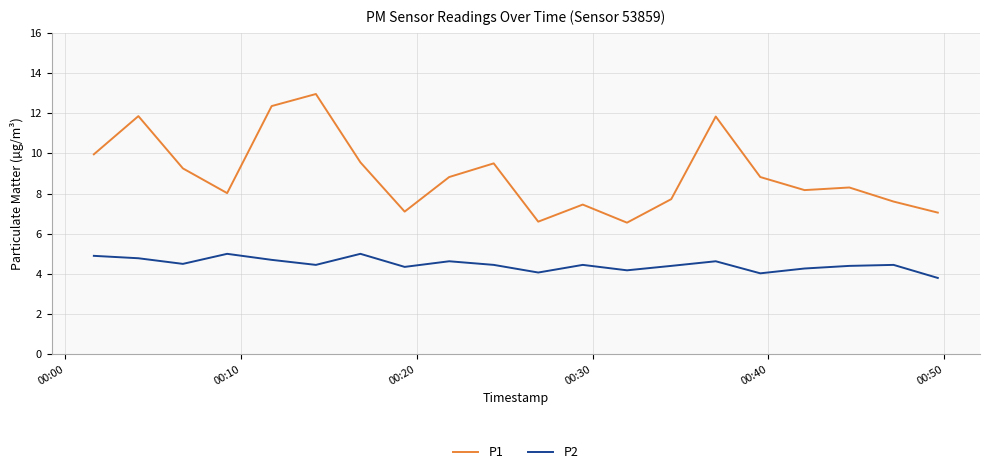

What is the minimum value shown in the chart?

3.8